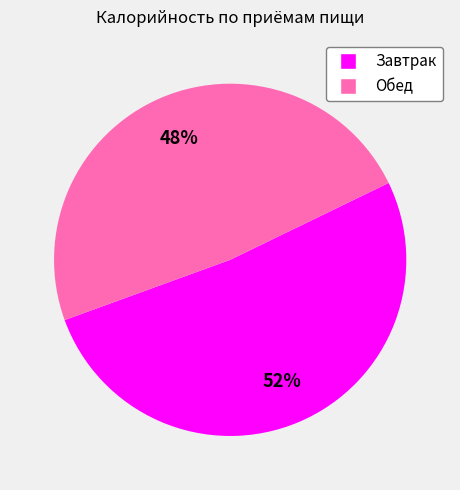

The Завтрак slice represents 66% of the pie. True or false?

False